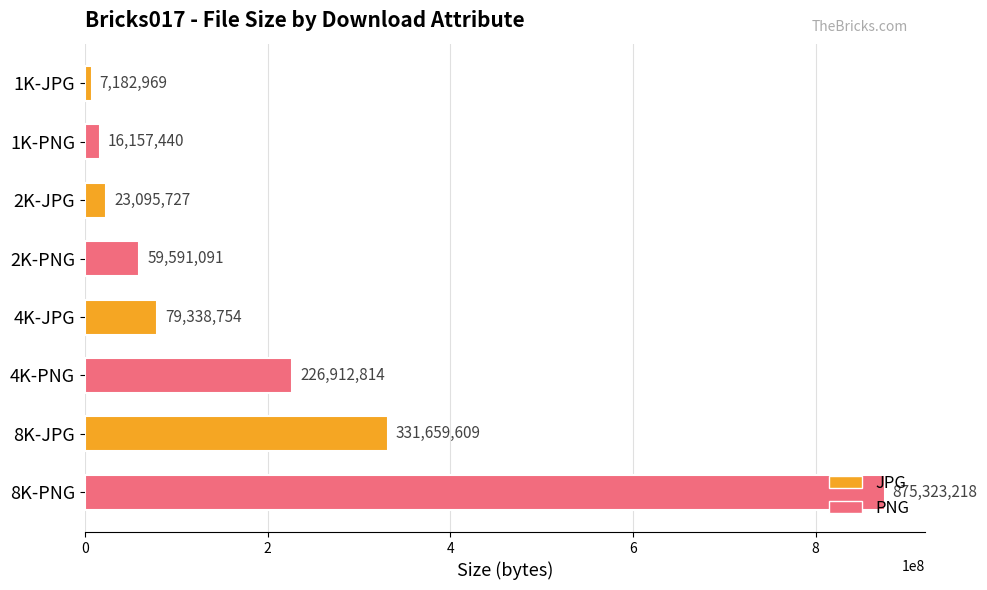

At which category does the chart reach its peak across all series?

8K-PNG